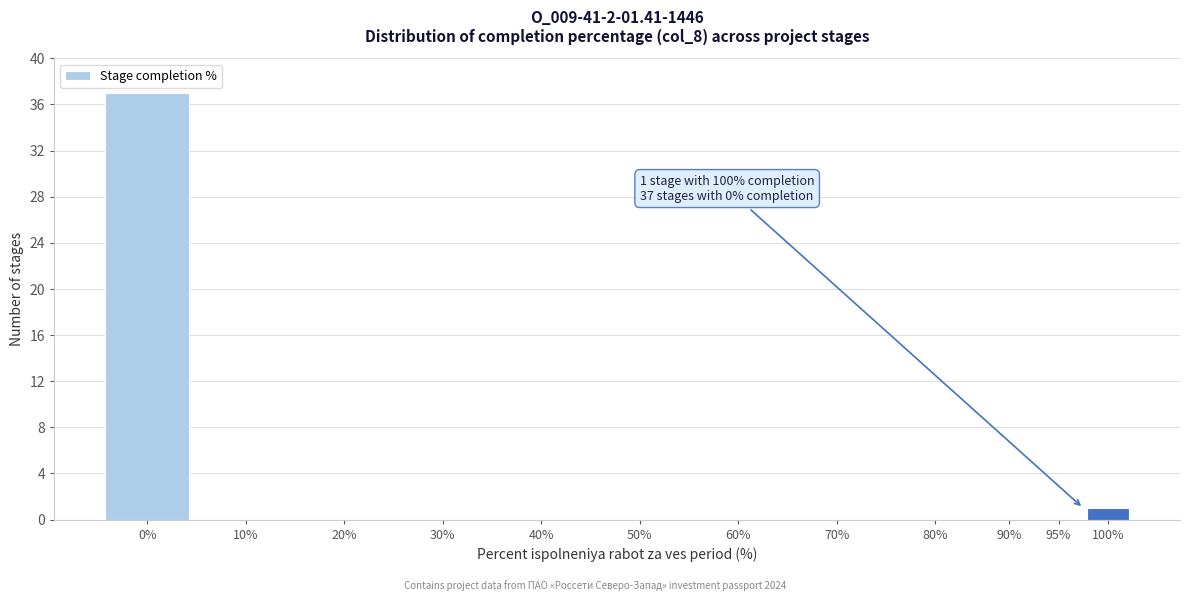

Reading right to left, list all the values displayed in this chart.

100%=1	95%=0	90%=0	80%=0	70%=0	60%=0	50%=0	40%=0	30%=0	20%=0	10%=0	0%=37